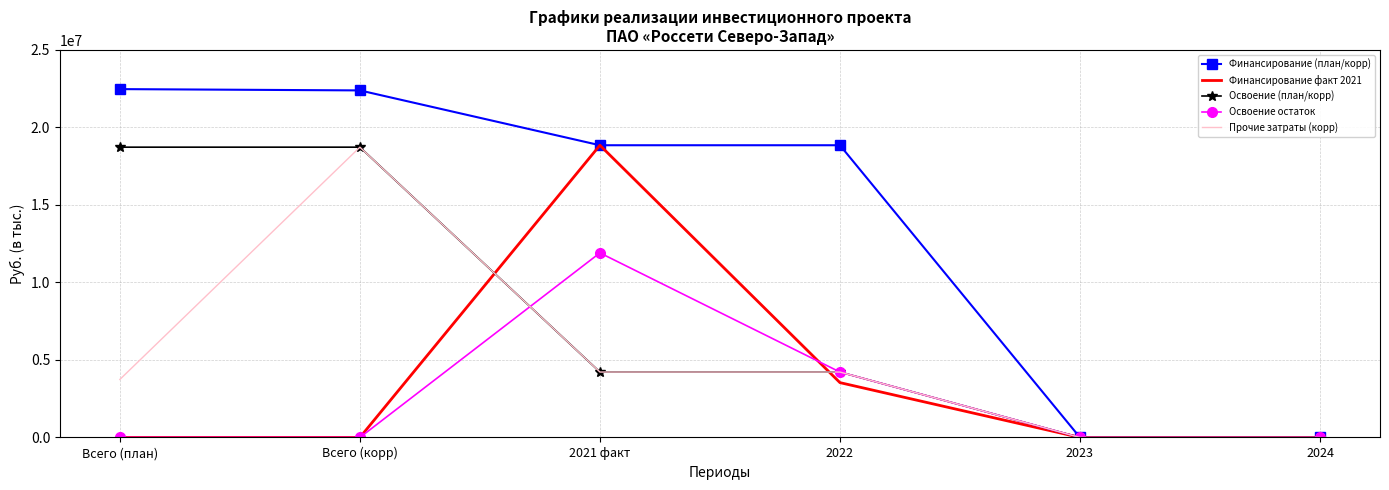

Which series has the largest total across all categories?

Финансирование (план/корр)